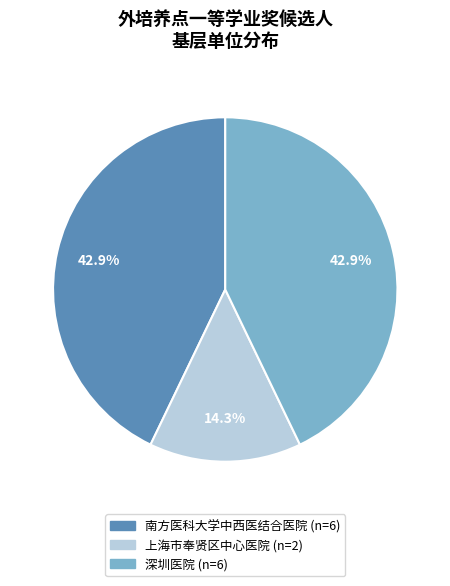

Between 上海市奉贤区中心医院 and 南方医科大学中西医结合医院, which is larger?

南方医科大学中西医结合医院